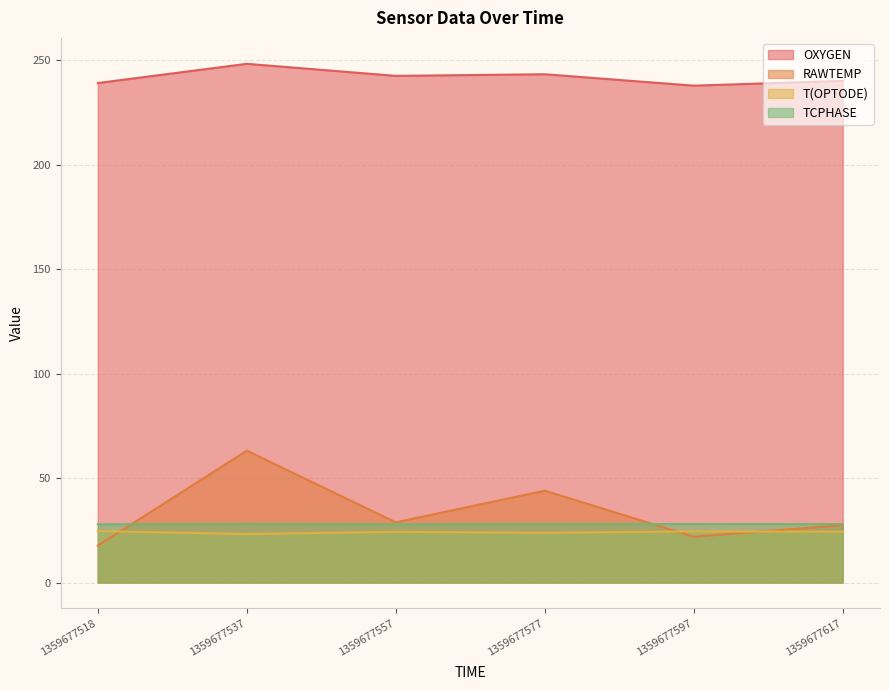

Reading right to left, what are all the values shown in this chart?

OXYGEN: 240.1	237.8	243.3	242.5	248.3	239.1
RAWTEMP: 27.4	21.9	44.0	28.8	63.1	17.7
T(OPTODE): 24.3	24.5	23.8	24.3	23.2	24.6
TCPHASE: 28.0	28.0	28.0	27.9	28.0	27.9